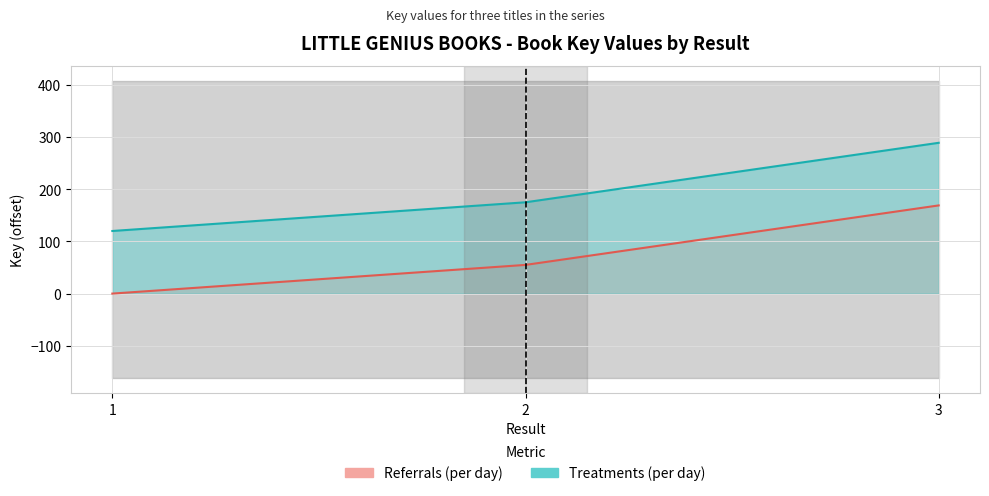

What value does the Referrals (per day) series have at 3, to the nearest 5?

170